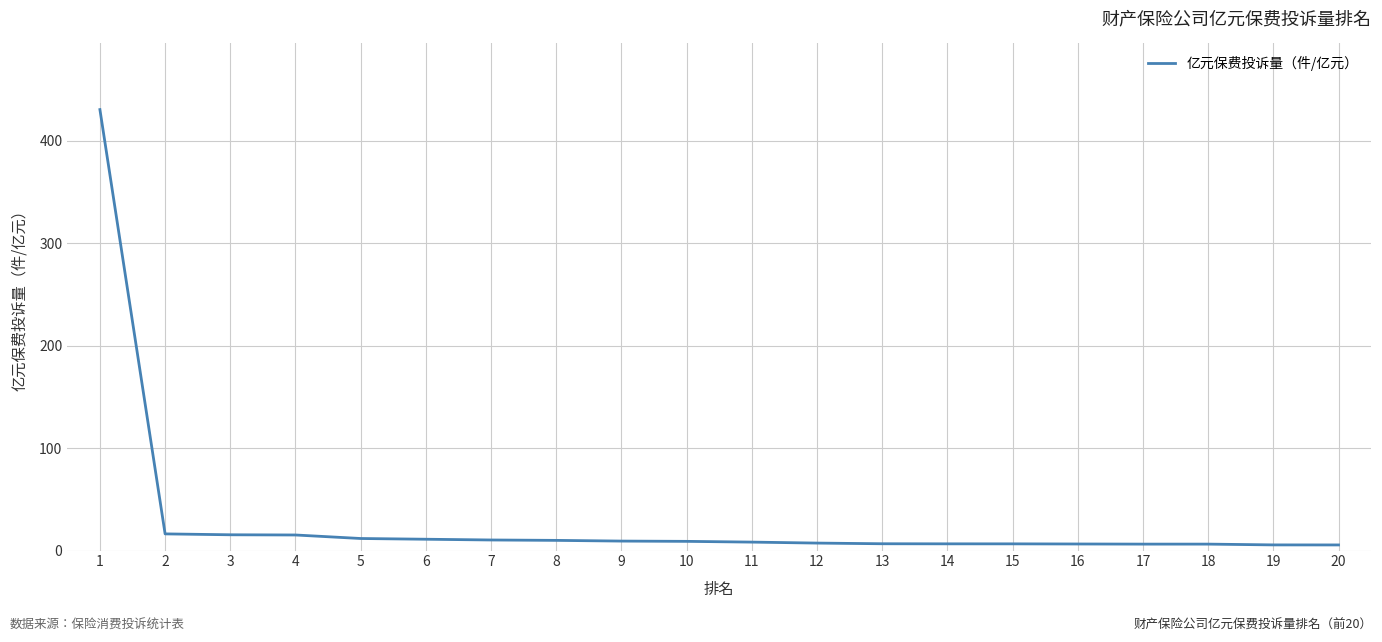

The chart shows a value of 5.5 at 20. True or false?

True